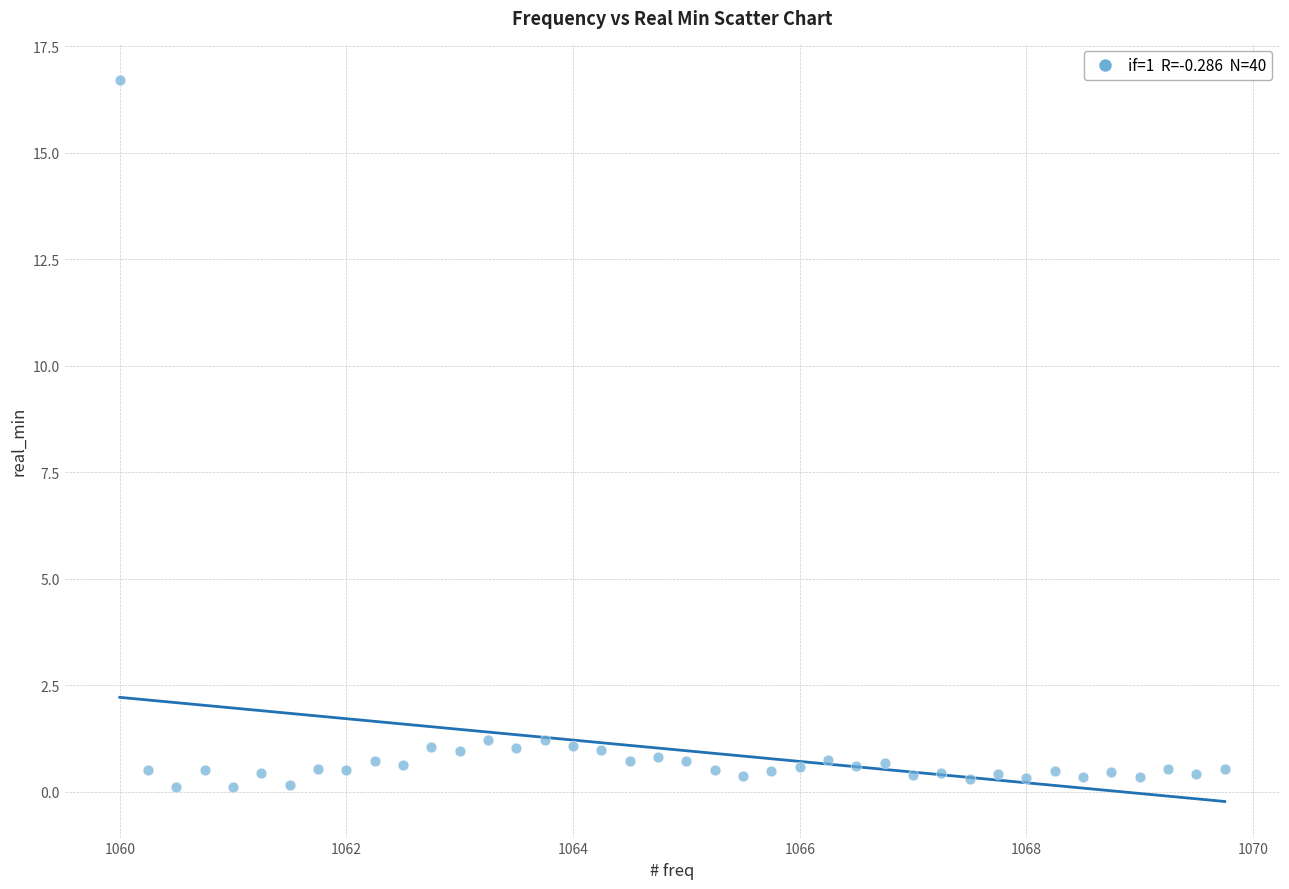

What is the range of Y values (max minus min)?

16.6